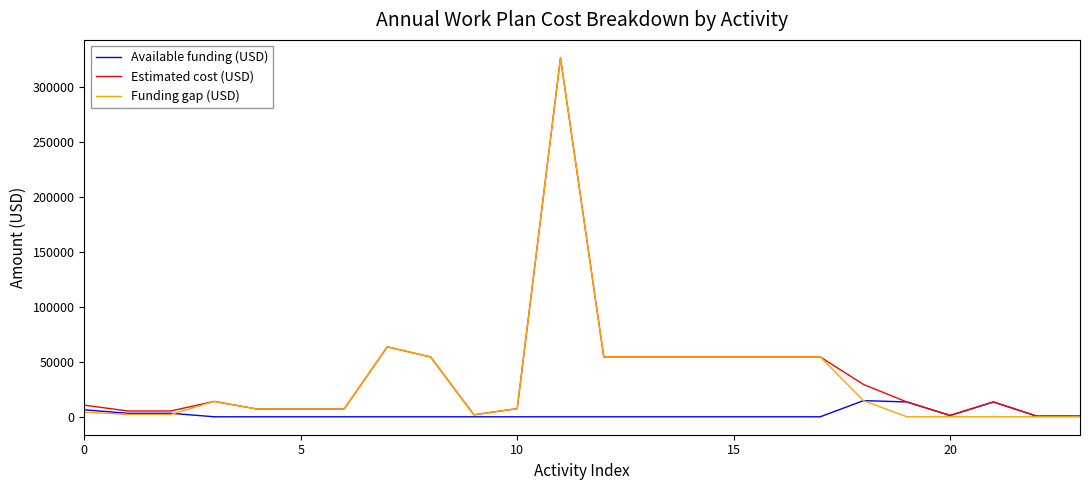

What is the highest value of the Available funding (USD) series?

14700.0